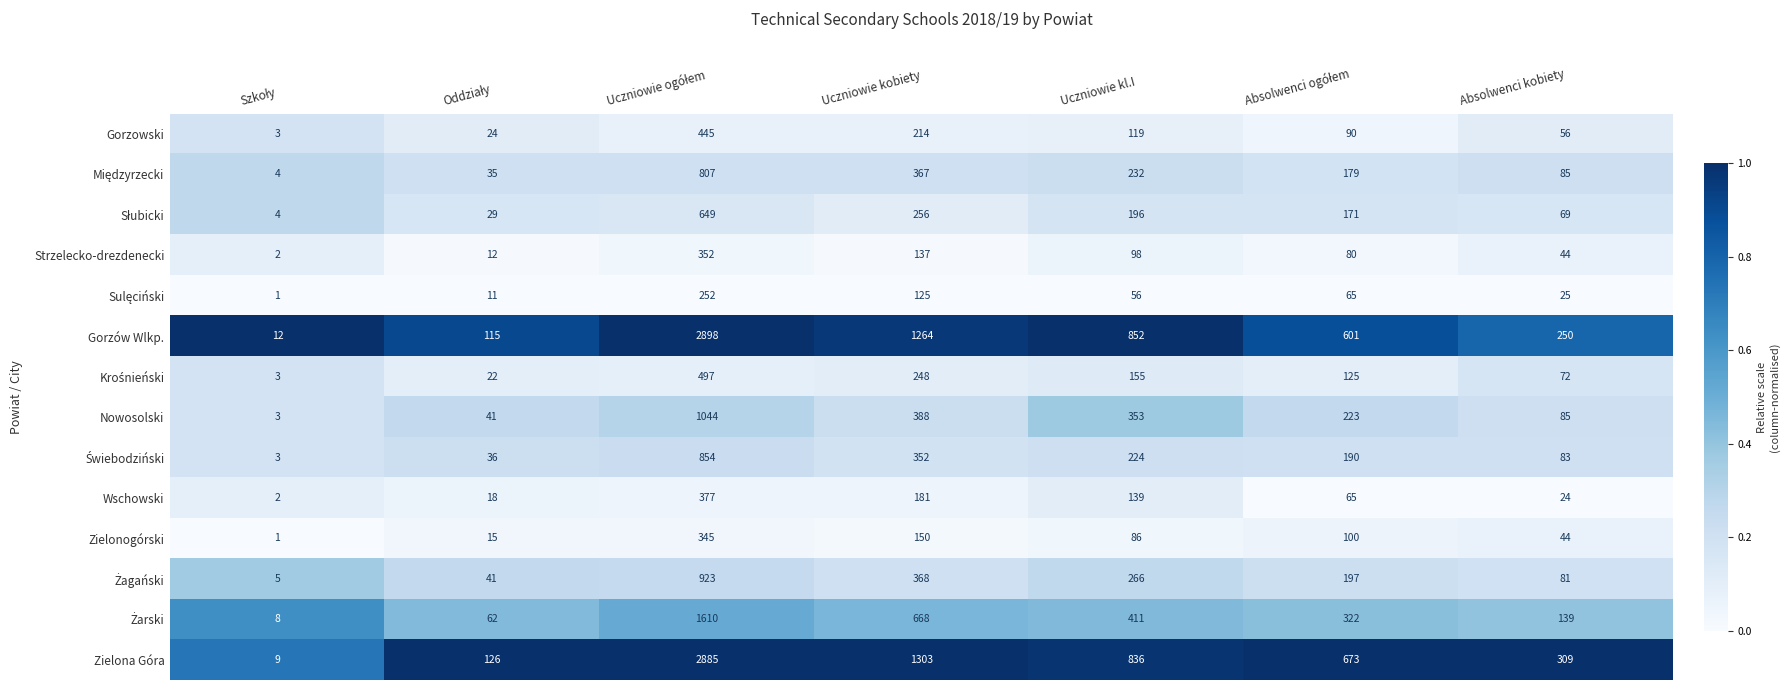

What is the spread (max minus min) of values at Absolwenci kobiety?

285